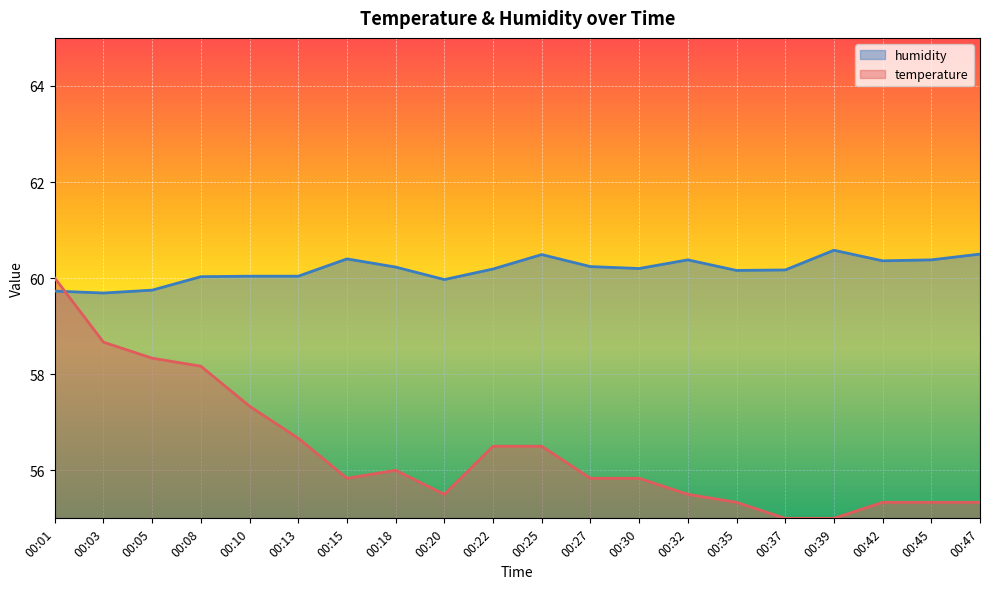

Where is the first local maximum for temperature?

00:18